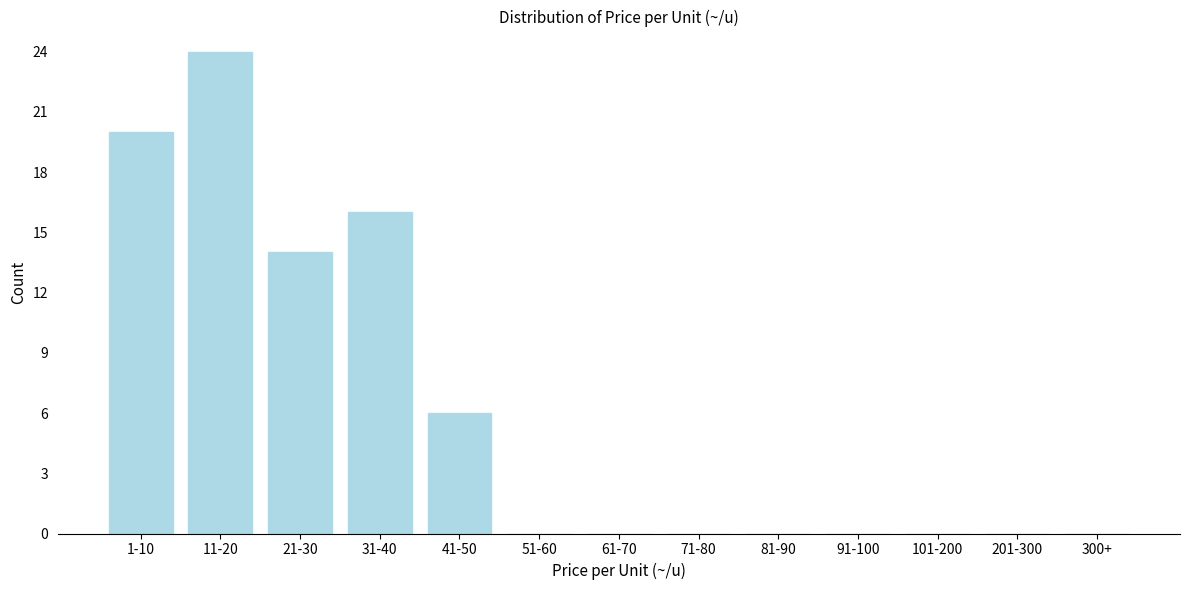

Reading left to right, list all the values displayed in this chart.

1-10=20	11-20=24	21-30=14	31-40=16	41-50=6	51-60=0	61-70=0	71-80=0	81-90=0	91-100=0	101-200=0	201-300=0	300+=0